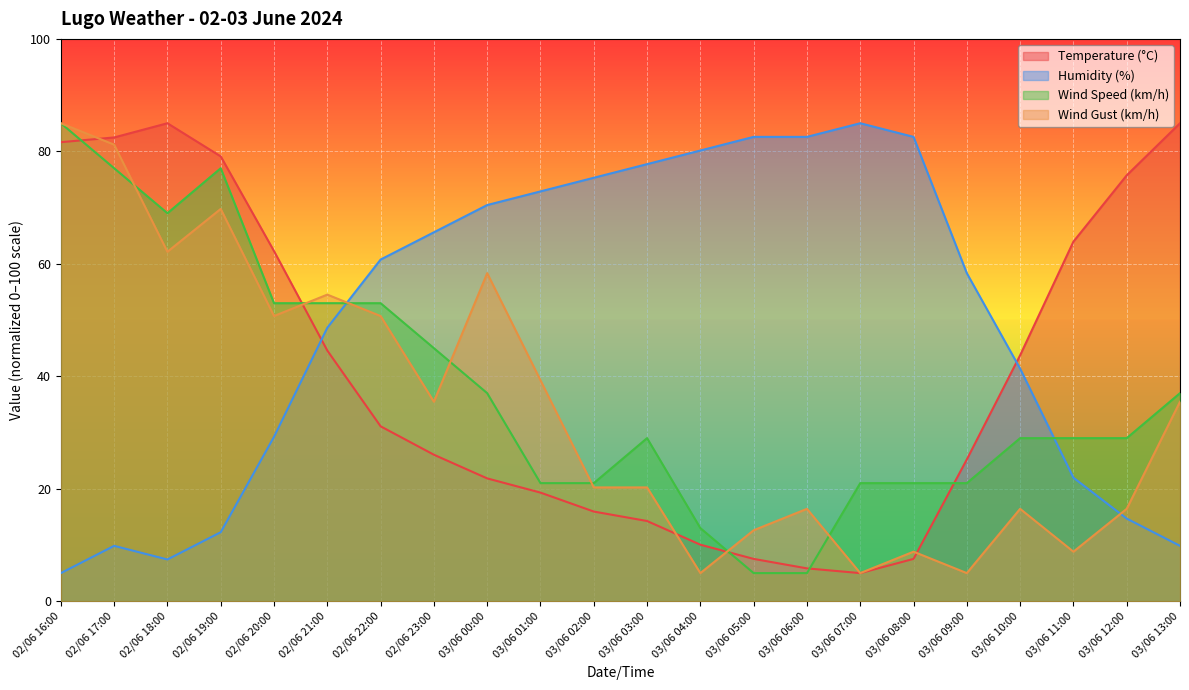

True or false: Wind Speed (km/h) and Temperature (°C) cross at least once.

True